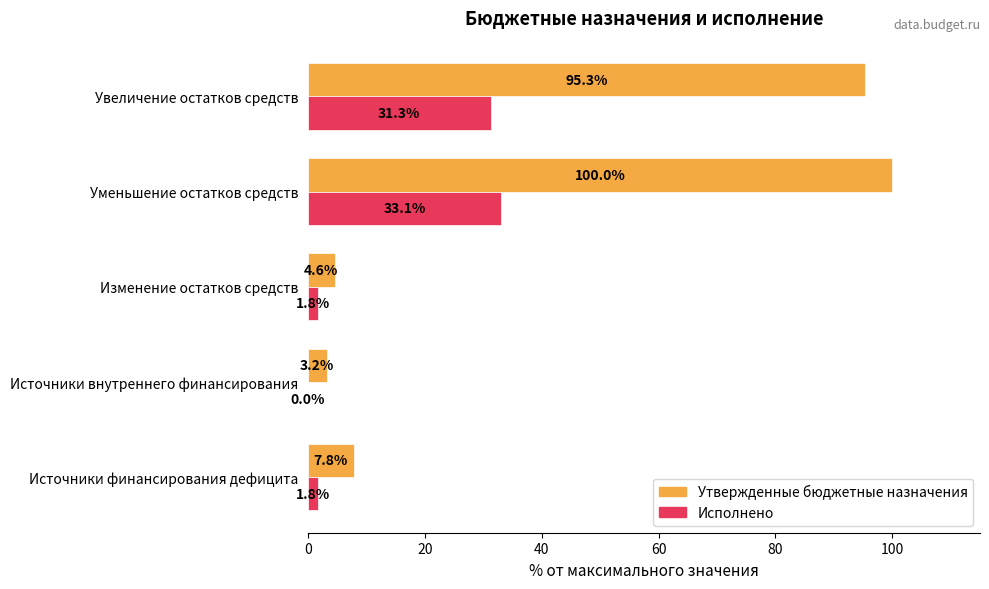

Which category has the highest value in the Исполнено series?

Уменьшение остатков средств